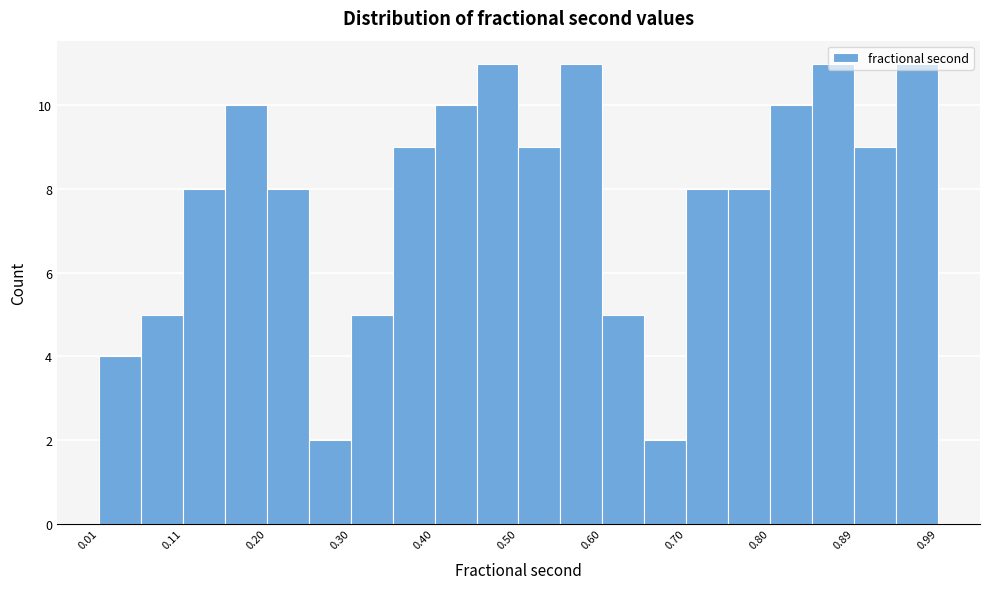

Reading left to right, transcribe this chart: for each bar, give the range it covers on the x-axis and its height. Neither the bar edges nor the heights are printed on the chart, so give them approximately, as read against the axes.

0.01 to 0.06: 4
0.06 to 0.11: 5
0.11 to 0.16: 8
0.16 to 0.20: 10
0.20 to 0.25: 8
0.25 to 0.30: 2
0.30 to 0.35: 5
0.35 to 0.40: 9
0.40 to 0.45: 10
0.45 to 0.50: 11
0.50 to 0.55: 9
0.55 to 0.60: 11
0.60 to 0.65: 5
0.65 to 0.70: 2
0.70 to 0.75: 8
0.75 to 0.80: 8
0.80 to 0.85: 10
0.85 to 0.89: 11
0.89 to 0.94: 9
0.94 to 0.99: 11